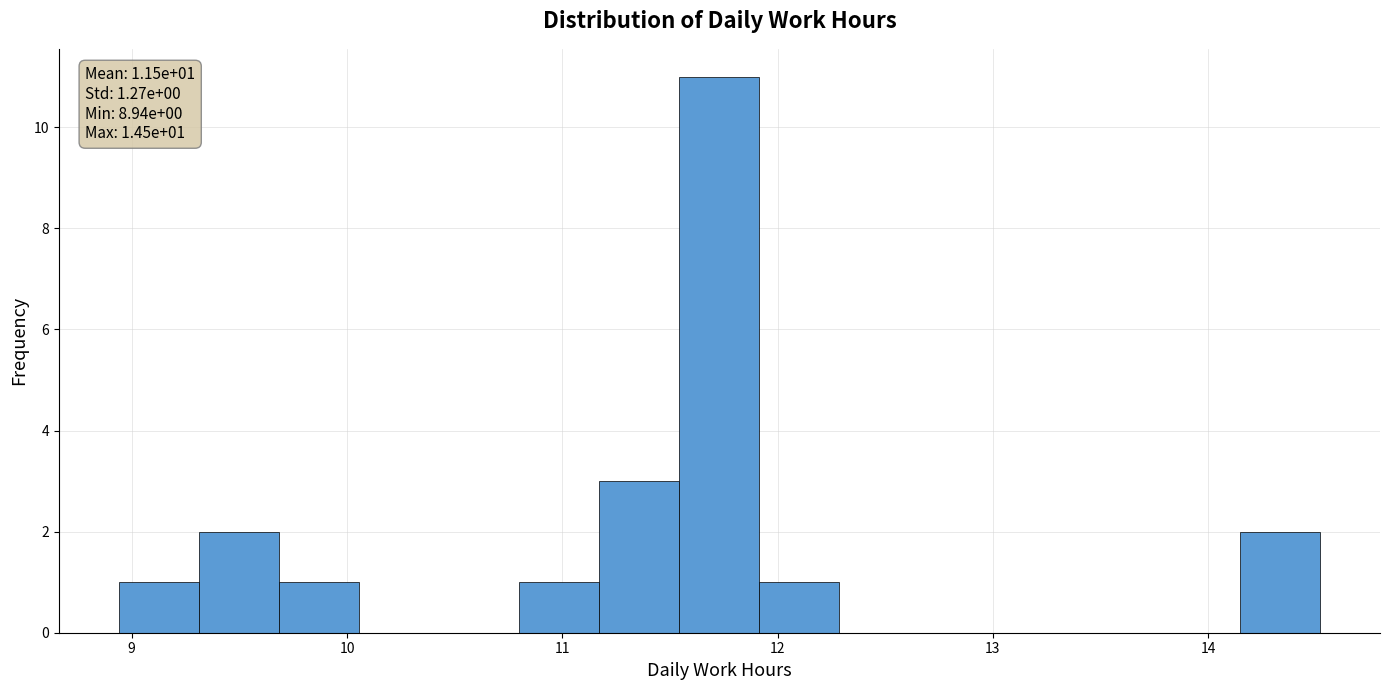

Read against the x-axis, roughly where is the centre of the tallest bar?

11.7